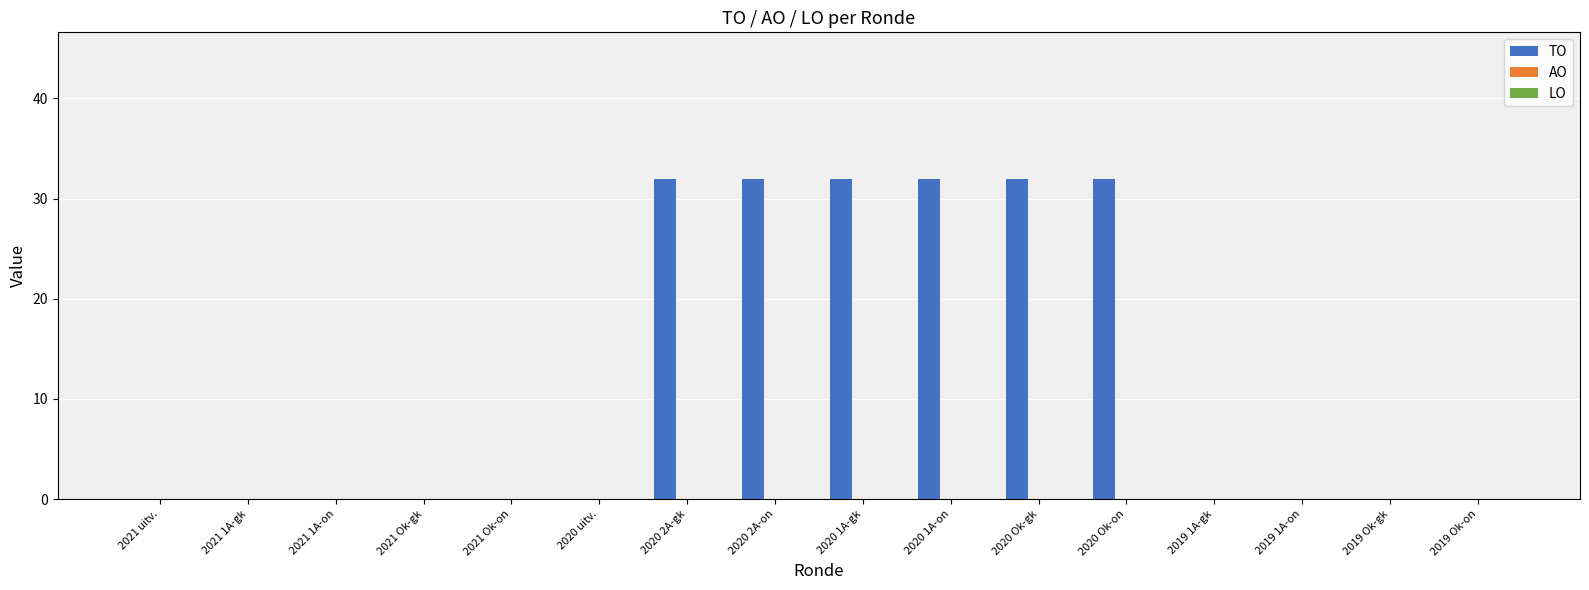

Is it true that the value at 2020 1A-on is 21?

False